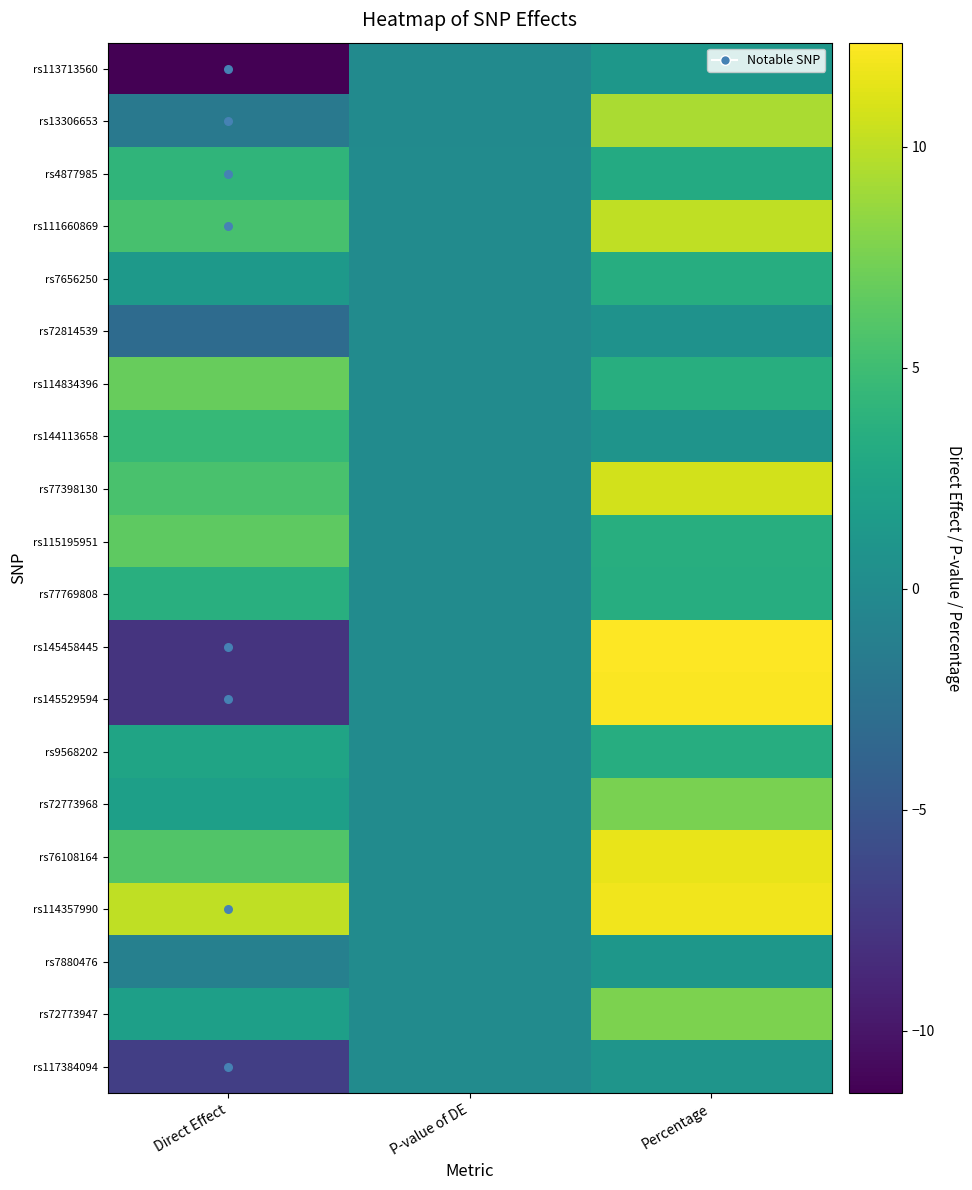

Reading left to right, transcribe all the data shown in this chart.

rs113713560: Direct Effect=-11.4	P-value of DE=0.0	Percentage=1.1
rs13306653: Direct Effect=-1.8	P-value of DE=0.0	Percentage=9.4
rs4877985: Direct Effect=4.1	P-value of DE=0.0	Percentage=3.1
rs111660869: Direct Effect=5.4	P-value of DE=0.0	Percentage=10.0
rs7656250: Direct Effect=1.5	P-value of DE=0.0	Percentage=3.4
rs72814539: Direct Effect=-3.1	P-value of DE=0.0	Percentage=0.7
rs114834396: Direct Effect=6.8	P-value of DE=0.0	Percentage=3.5
rs144113658: Direct Effect=4.5	P-value of DE=0.0	Percentage=0.9
rs77398130: Direct Effect=5.5	P-value of DE=0.0	Percentage=10.7
rs115195951: Direct Effect=6.4	P-value of DE=0.0	Percentage=3.5
rs77769808: Direct Effect=3.6	P-value of DE=0.0	Percentage=3.4
rs145458445: Direct Effect=-7.8	P-value of DE=0.0	Percentage=12.4
rs145529594: Direct Effect=-7.8	P-value of DE=0.0	Percentage=12.2
rs9568202: Direct Effect=2.4	P-value of DE=0.0	Percentage=3.4
rs72773968: Direct Effect=2.0	P-value of DE=0.0	Percentage=7.6
rs76108164: Direct Effect=5.9	P-value of DE=0.0	Percentage=11.6
rs114357990: Direct Effect=10.1	P-value of DE=0.0	Percentage=11.8
rs7880476: Direct Effect=-1.0	P-value of DE=0.0	Percentage=1.1
rs72773947: Direct Effect=2.0	P-value of DE=0.0	Percentage=7.6
rs117384094: Direct Effect=-7.0	P-value of DE=0.0	Percentage=1.0